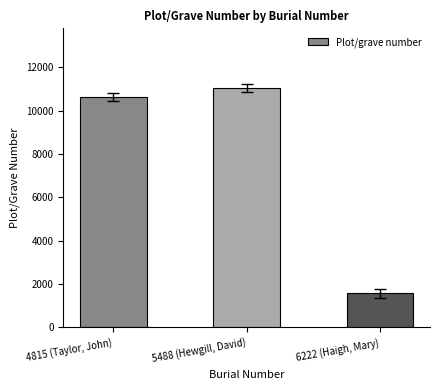

What is the sum of the values at 5488 (Hewgill, David) and 4815 (Taylor, John)?

21665